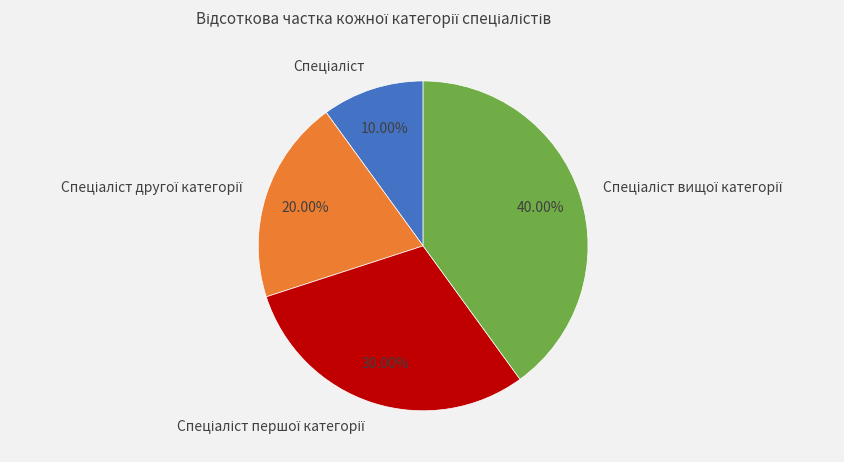

Is there any slice that represents more than half of the pie?

No